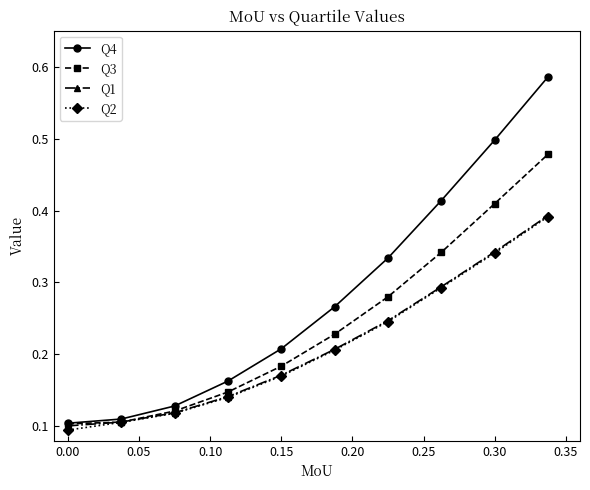

Count the Q4 values in the range 0 to 1.

10